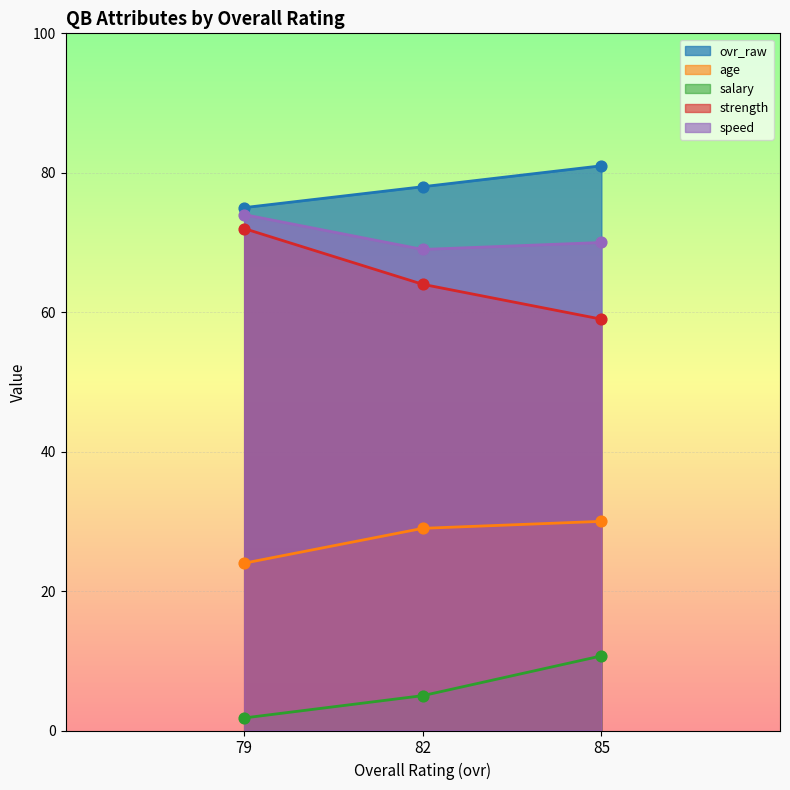

Is the value of salary at 79 greater than the value of age at 82?

No